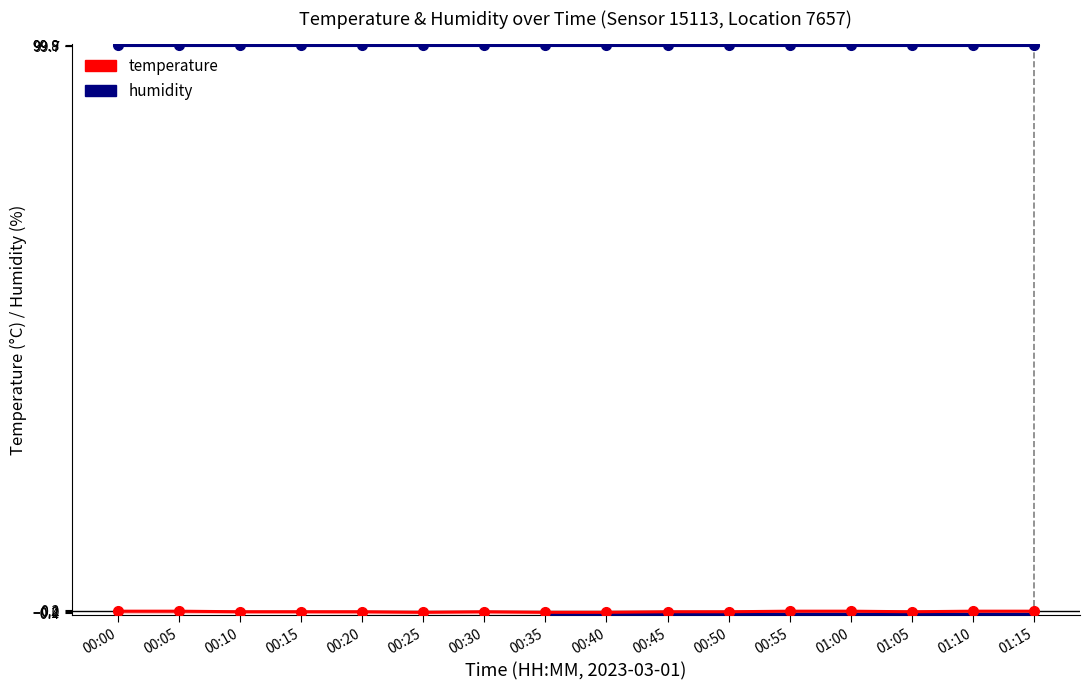

Reading left to right, transcribe all the data shown in this chart.

temperature: 00:00=0.0	00:05=0.0	00:10=-0.1	00:15=-0.1	00:20=-0.1	00:25=-0.2	00:30=-0.1	00:35=-0.2	00:40=-0.2	00:45=-0.1	00:50=-0.1	00:55=0.0	01:00=0.0	01:05=-0.1	01:10=0.0	01:15=0.0
humidity: 00:00=99.9	00:05=99.9	00:10=99.9	00:15=99.9	00:20=99.9	00:25=99.9	00:30=99.9	00:35=99.9	00:40=99.9	00:45=99.9	00:50=99.9	00:55=99.9	01:00=99.9	01:05=99.9	01:10=99.9	01:15=99.9